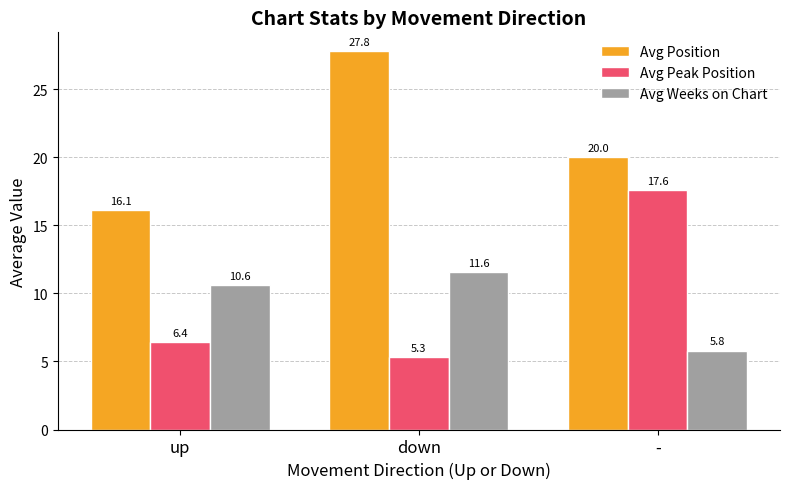

What is the label of the 1st bar from the right?

-